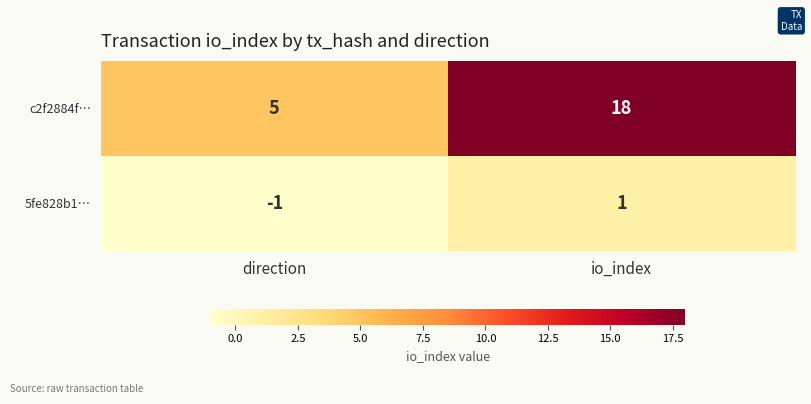

What is the maximum value shown in the chart?

18